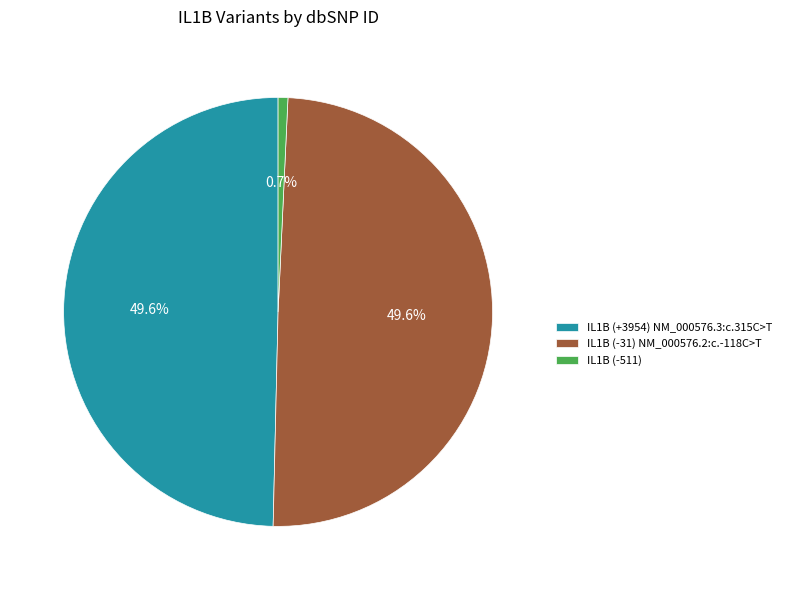

What percentage is NOT represented by IL1B (-511)?

99.3%